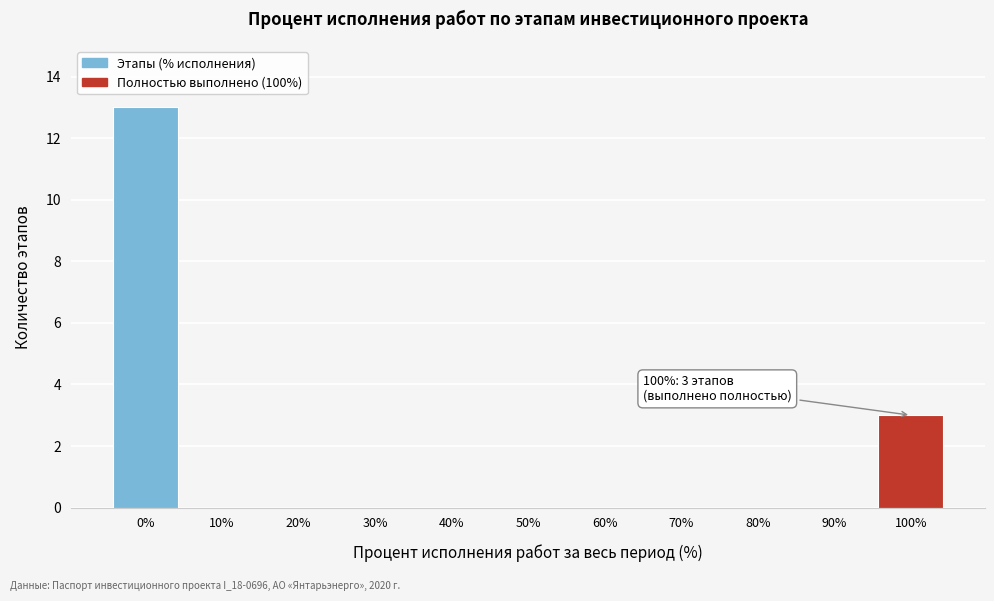

Reading left to right, extract all data points from this chart.

0%=13	10%=0	20%=0	30%=0	40%=0	50%=0	60%=0	70%=0	80%=0	90%=0	100%=3